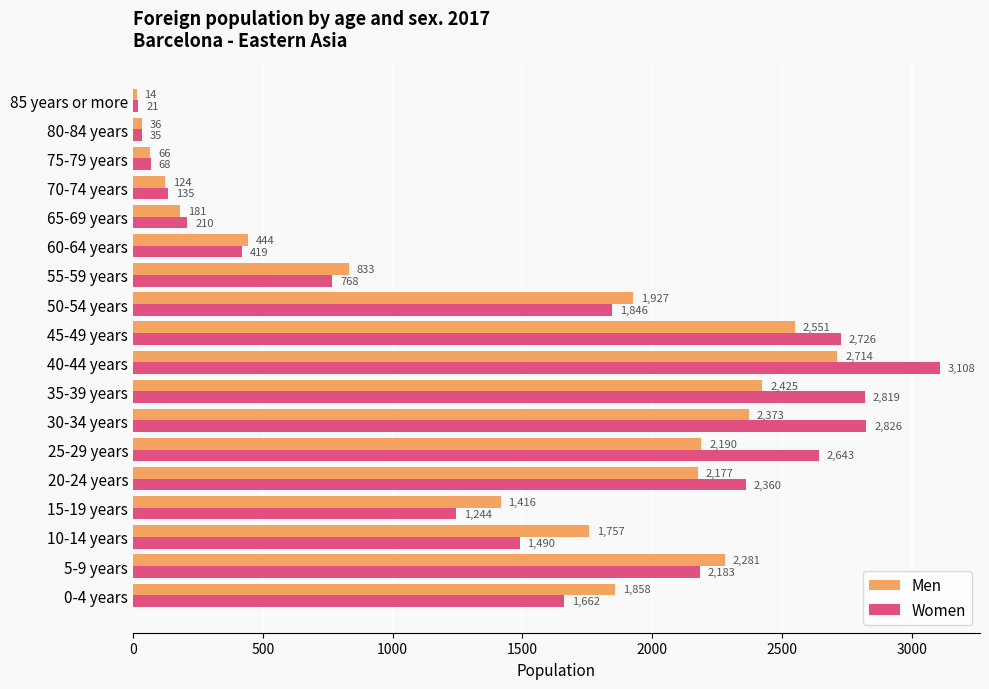

The value of Women at 0-4 years is 1662. True or false?

True